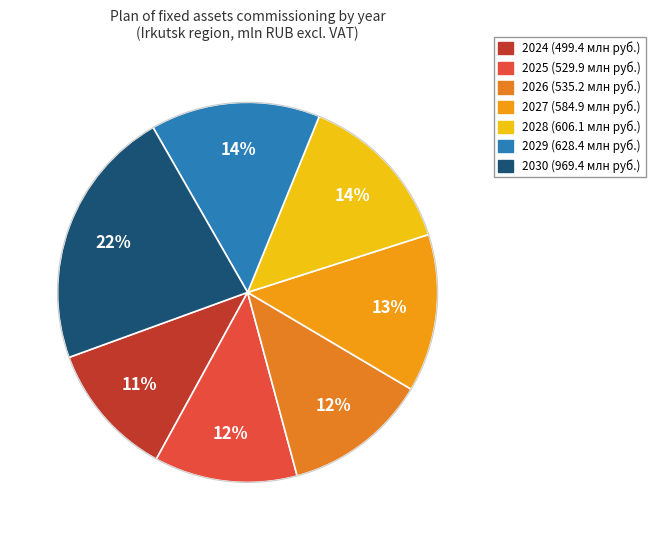

What percentage is the 2030 slice, to the nearest percent?

22%